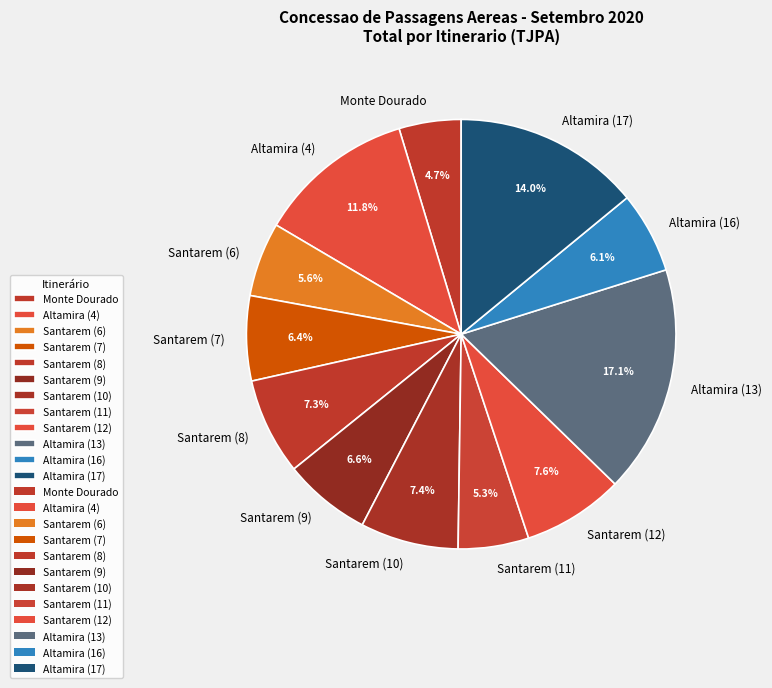

Count the number of slices in the pie.

12